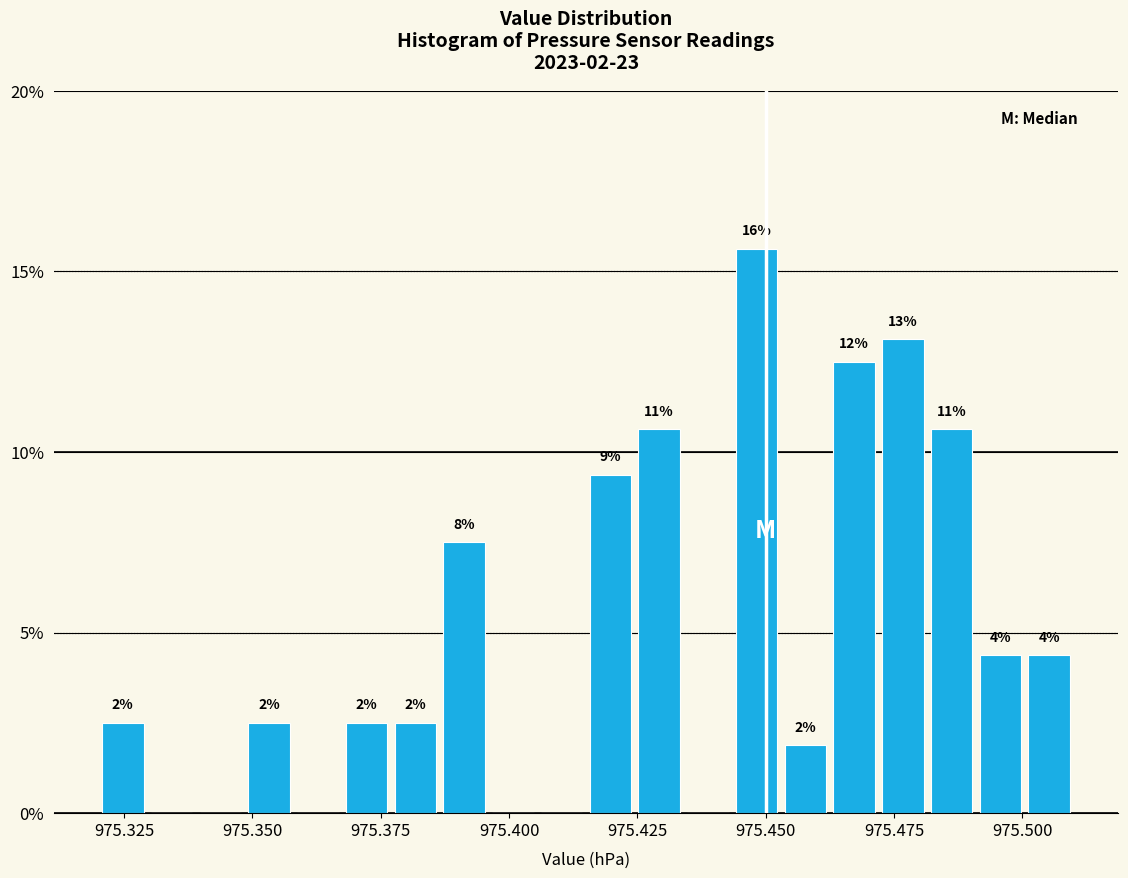

Read against the x-axis, roughly where is the centre of the tallest bar?

975.450